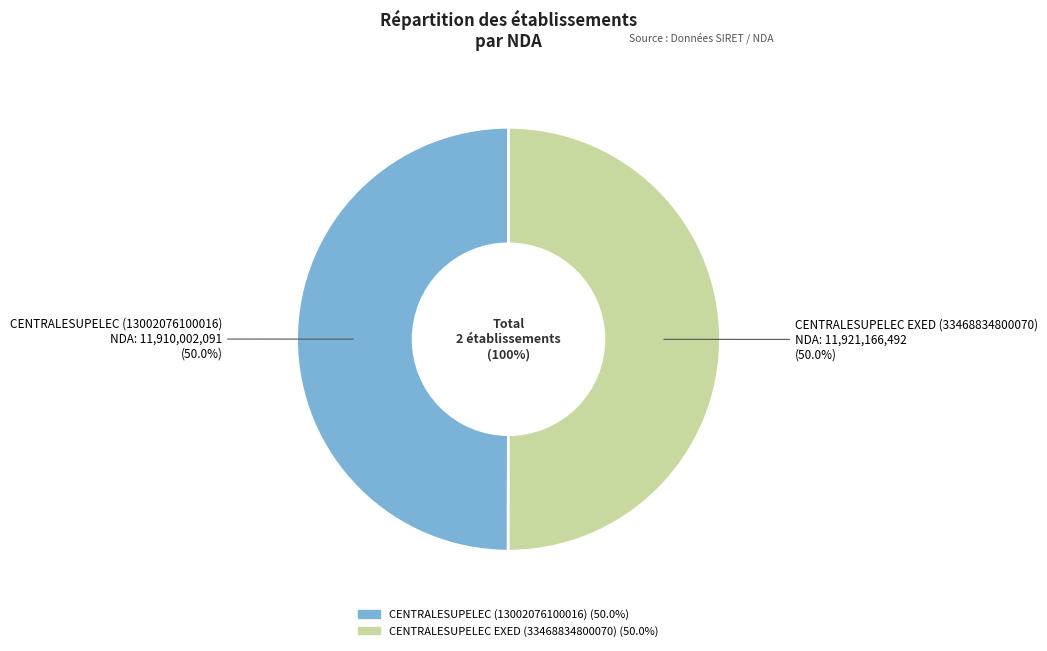

How many segments does this pie chart have?

2